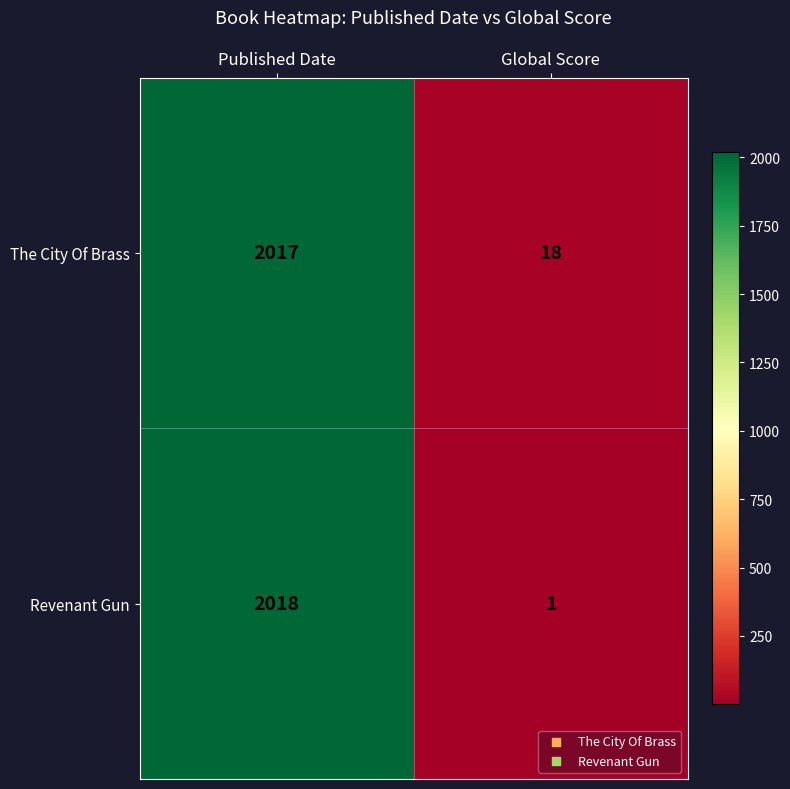

Which series has the largest range (max minus min)?

Revenant Gun